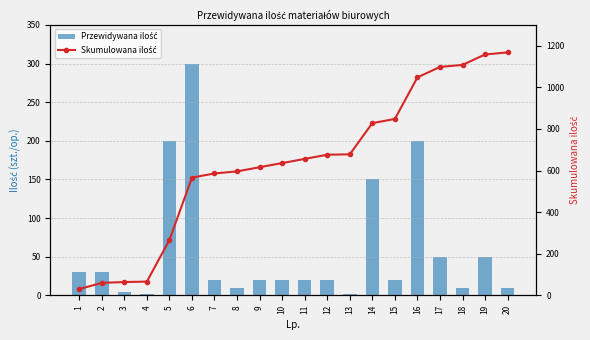

Reading left to right, transcribe all the data shown in this chart.

Przewidywana ilość: 30	30	4	2	200	300	20	10	20	20	20	20	2	150	20	200	50	10	50	10
Skumulowana ilość: 30	60	64	66	266	566	586	596	616	636	656	676	678	828	848	1048	1098	1108	1158	1168